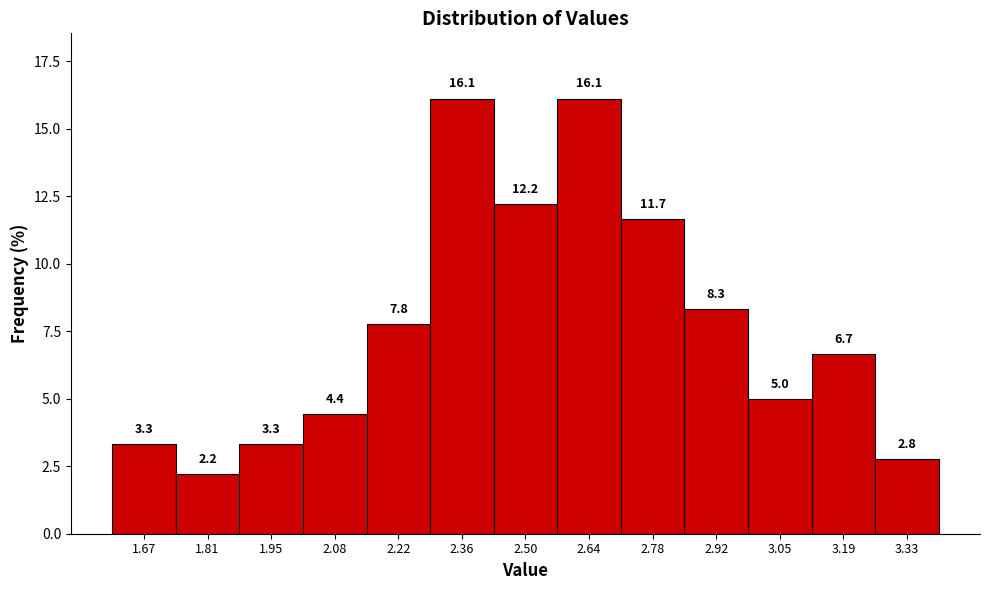

What is the height of the bar covering 2.56 to 2.70 on the x-axis? The bar edges are not printed on the chart, so give them approximately, as read against the axis.

16.1